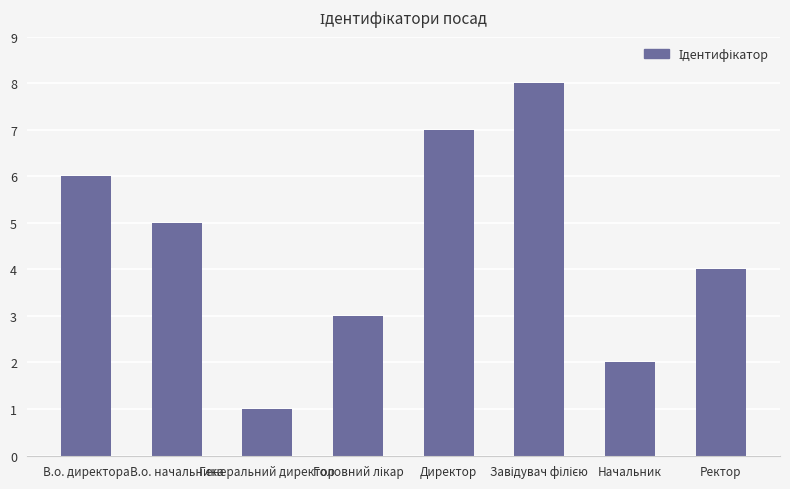

How many values are below 5?

4